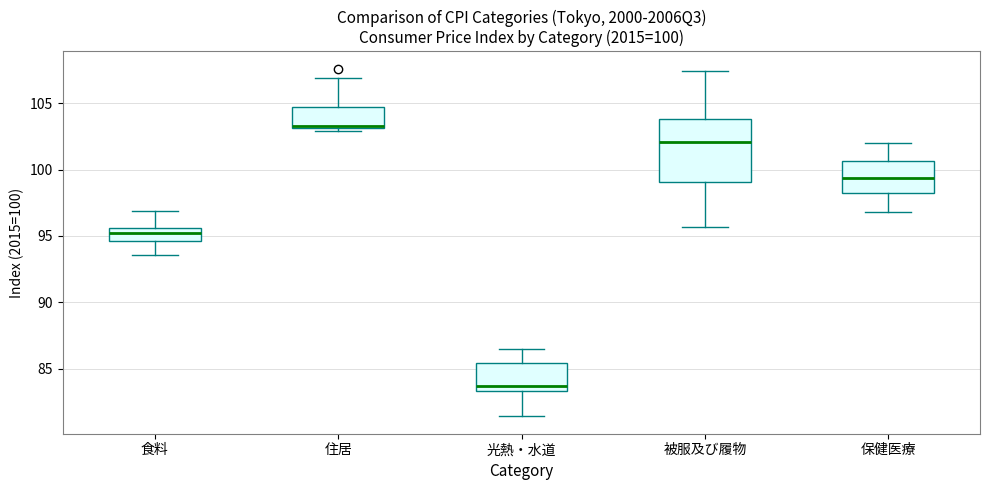

Which box is the tallest, from its lower edge to its upper edge?

被服及び履物